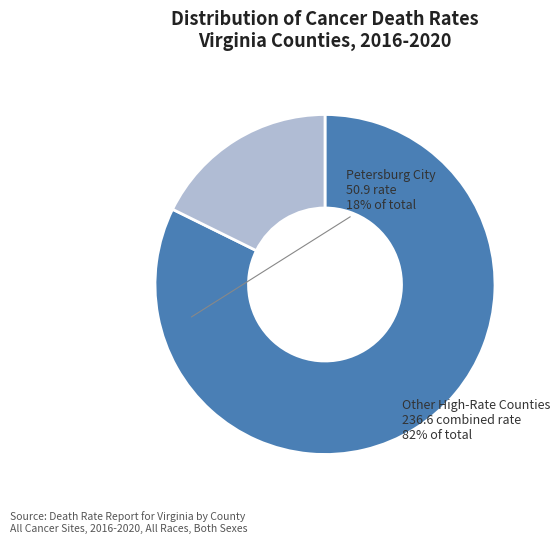

Does any single category account for the majority?

Yes